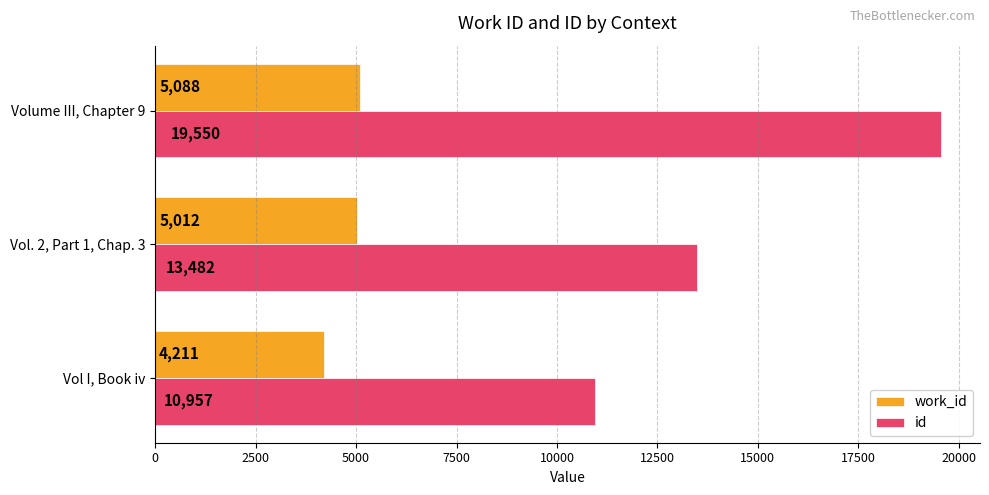

List the series in order of their overall mean, highest first.

id, work_id